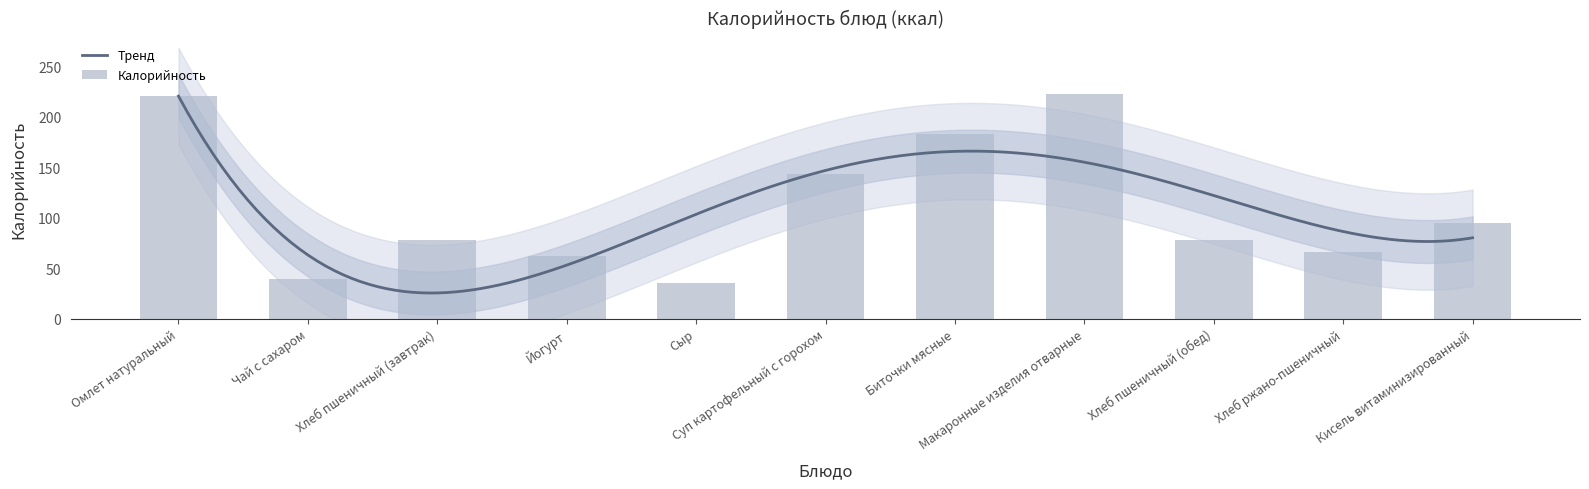

Reading left to right, extract all data points from this chart.

220.8	39.0	78.0	62.0	35.0	142.9	182.5	222.3	78.0	66.0	95.0